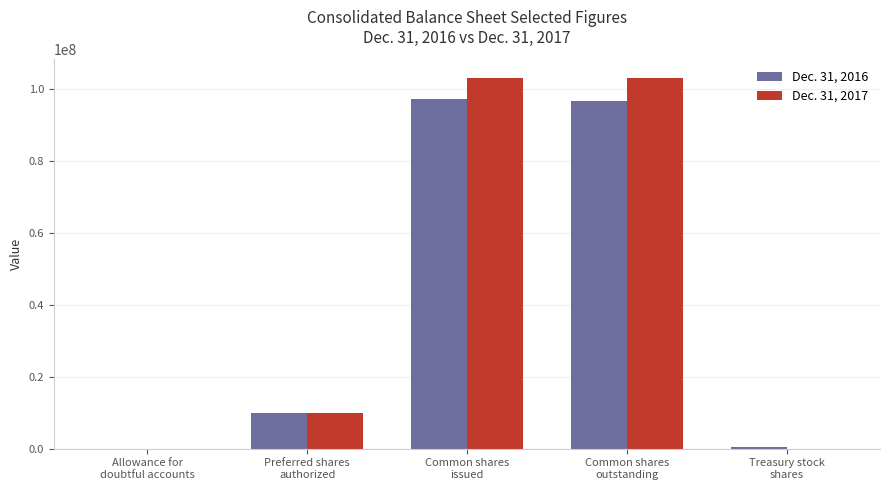

Which label corresponds to the smallest value in the chart?

Treasury stock
shares